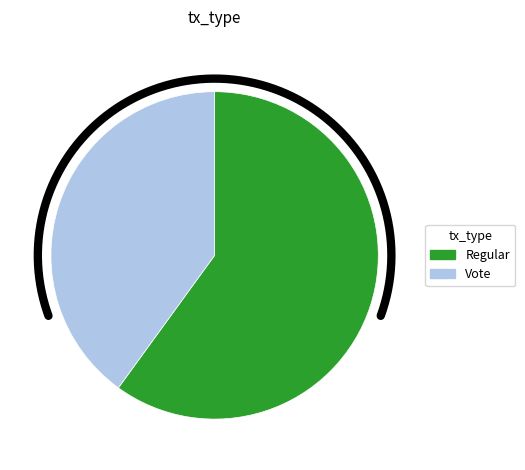

What is the change in value from Regular to Vote?

-1